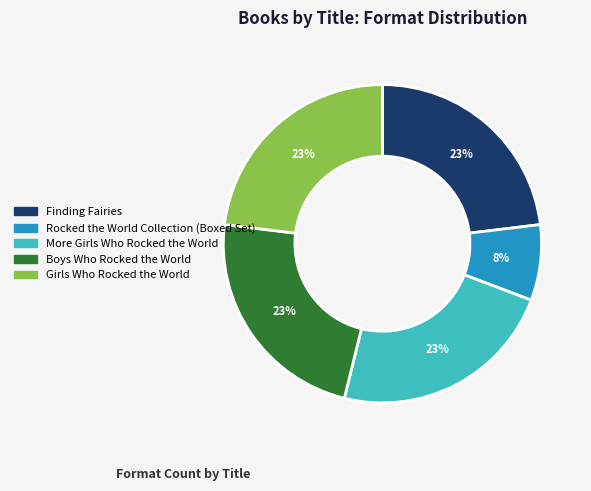

What is the ratio of the value at Boys Who Rocked the World to the value at More Girls Who Rocked the World?

1.0